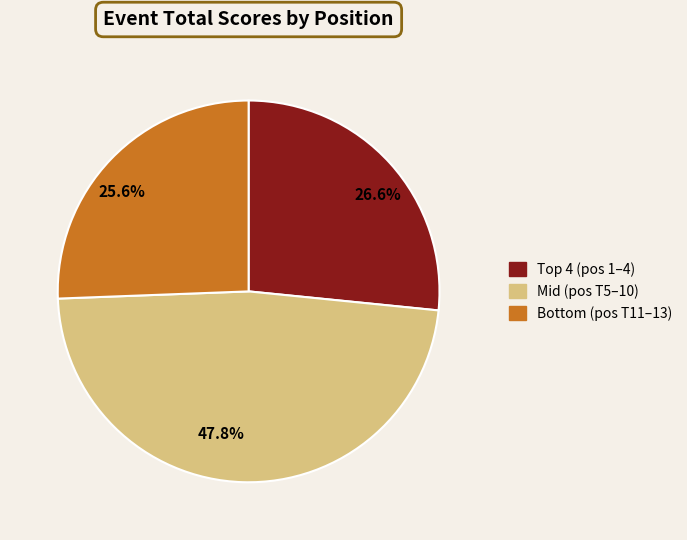

Which slice is the largest?

47.8%